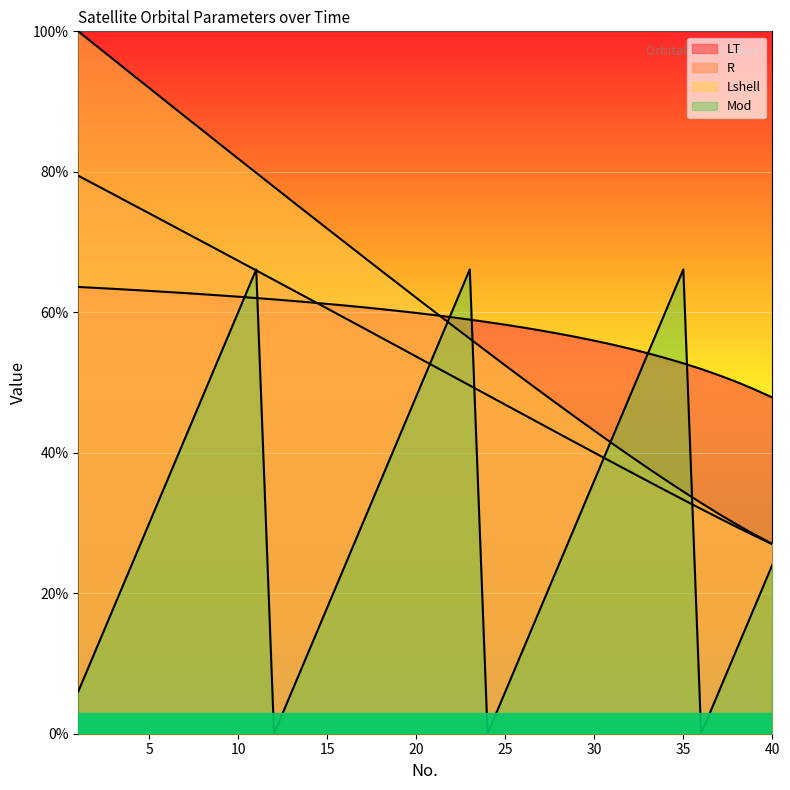

How many times do LT and Lshell cross each other?

1